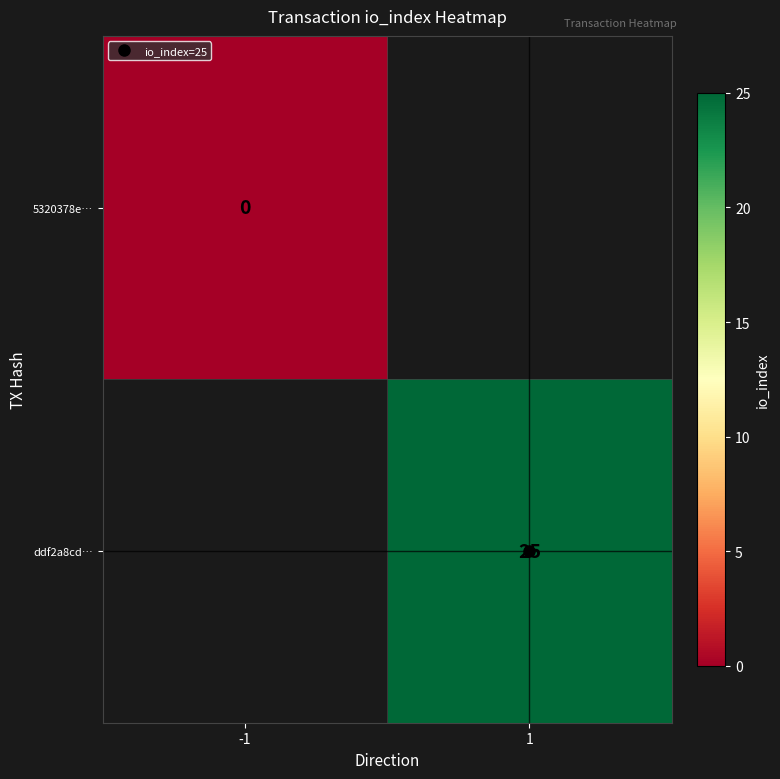

At which category does the chart reach its peak across all series?

1